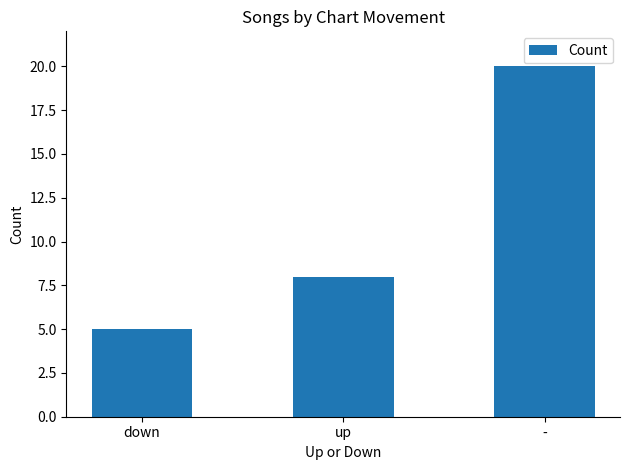

The value at - is 31. True or false?

False